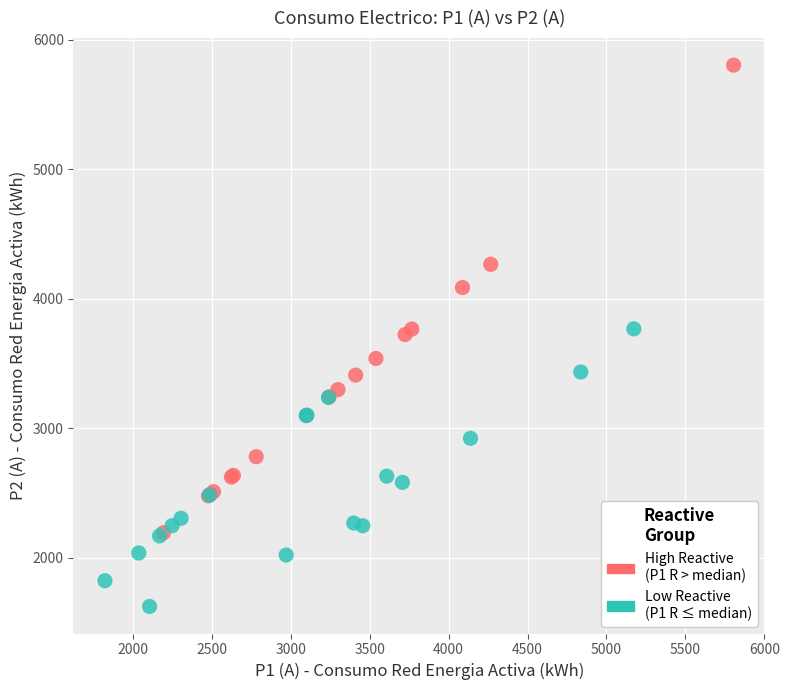

Which series contains the lowest Y value?

Low Reactive (P1 R ≤ median)